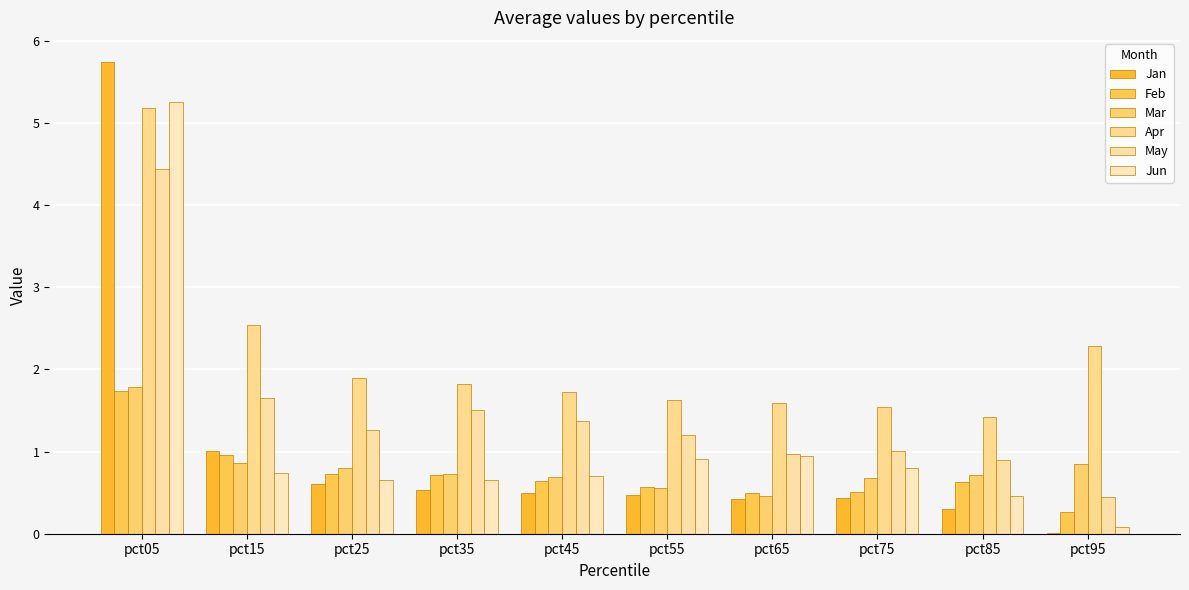

What is the value of the Feb bar at the 2nd from the left?

1.0